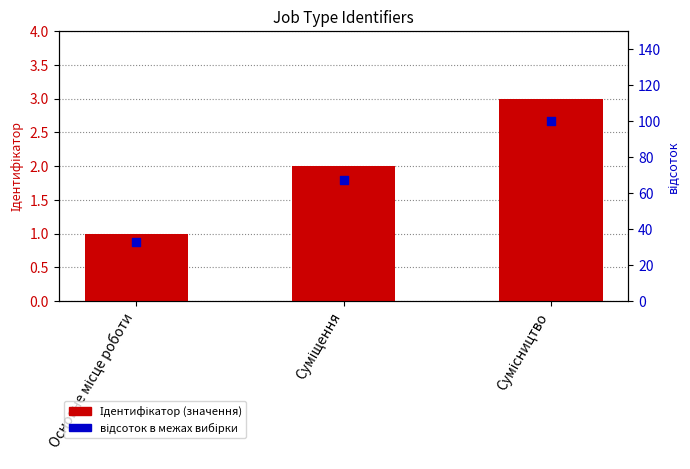

Which series has the largest total across all categories?

відсоток